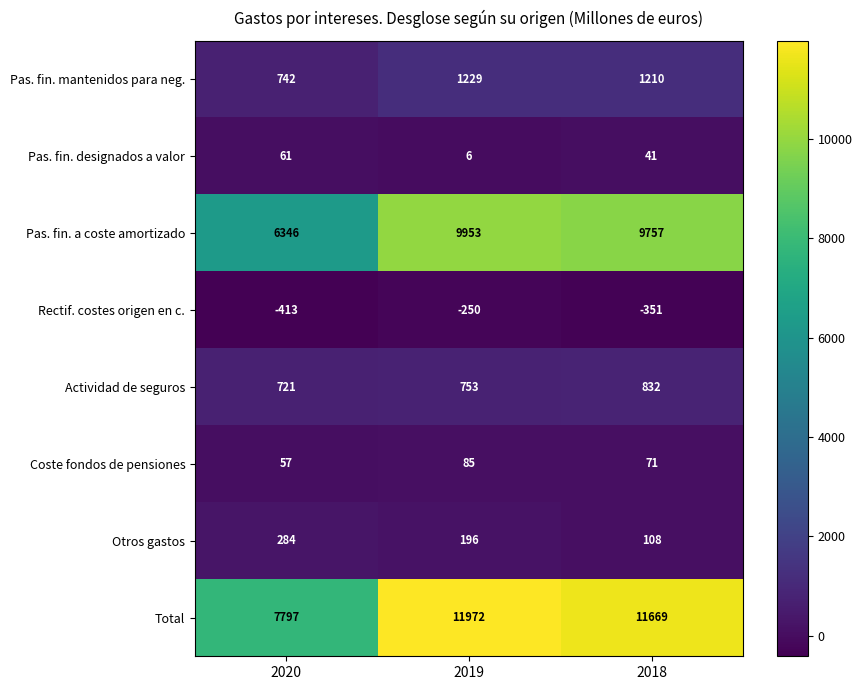

What is the maximum value shown in the chart?

11972